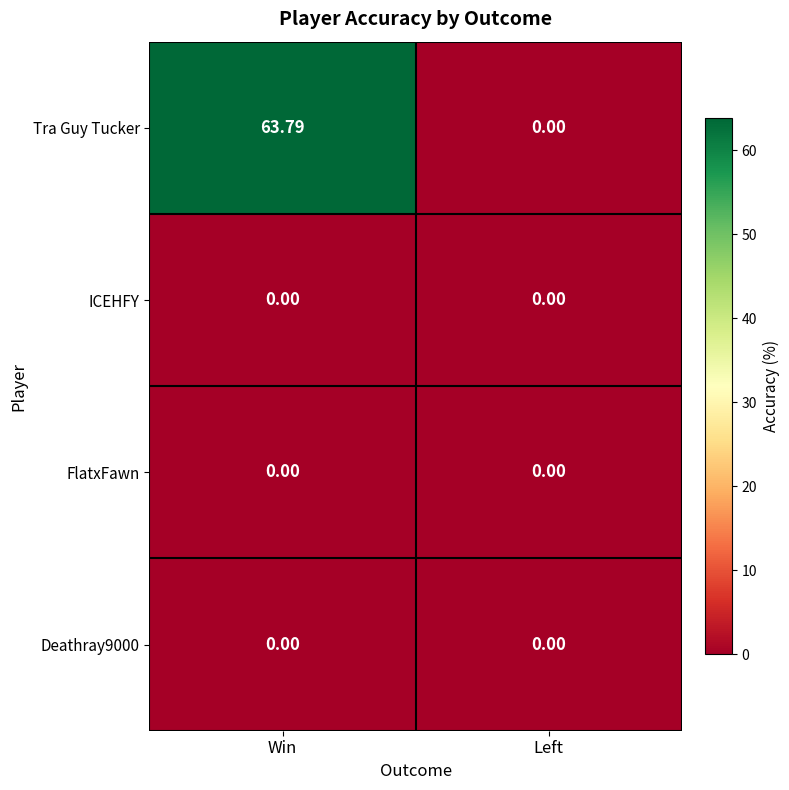

Which series has the largest total across all categories?

Tra Guy Tucker